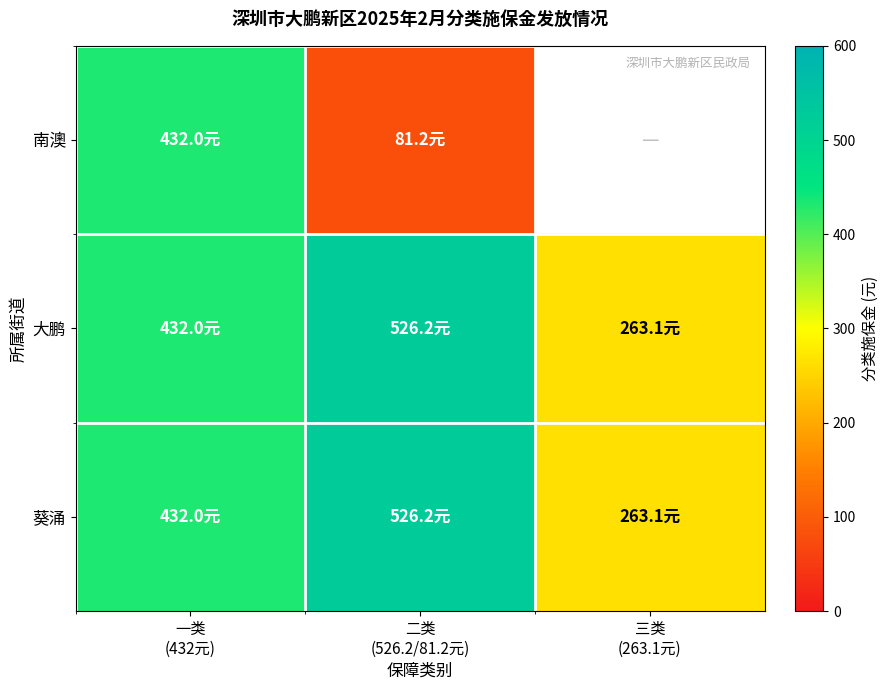

What is the difference between the maximum and second lowest values in the 葵涌 series?

94.2